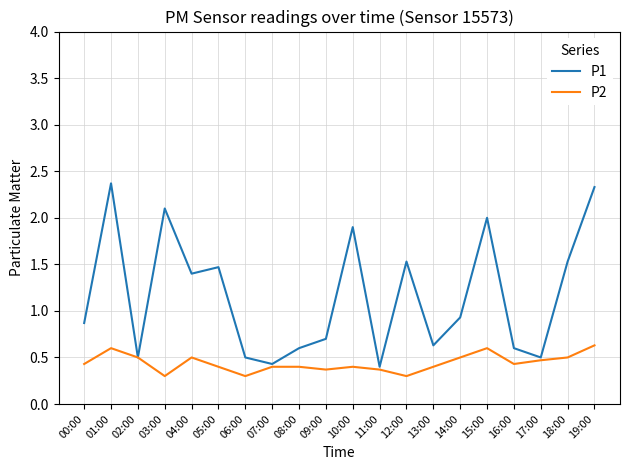

Rank the series by their maximum value, from highest to lowest.

P1, P2